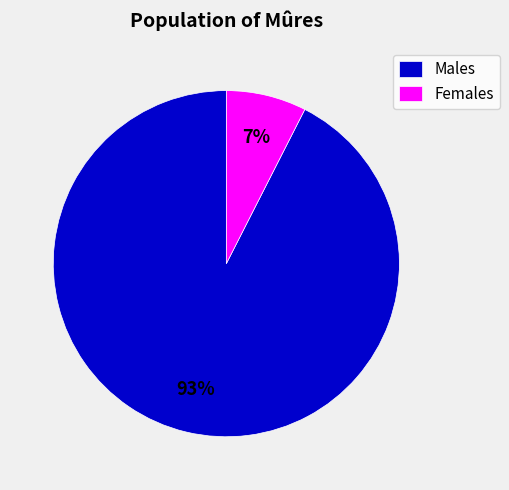

Which category has the biggest portion of the pie?

Males